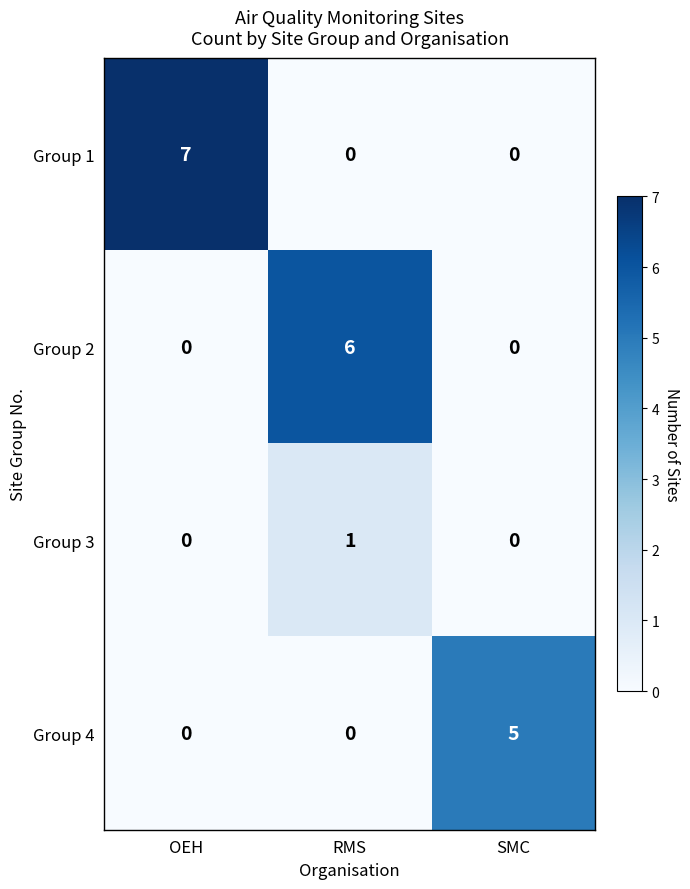

What is the sum of all Group 2 values?

6